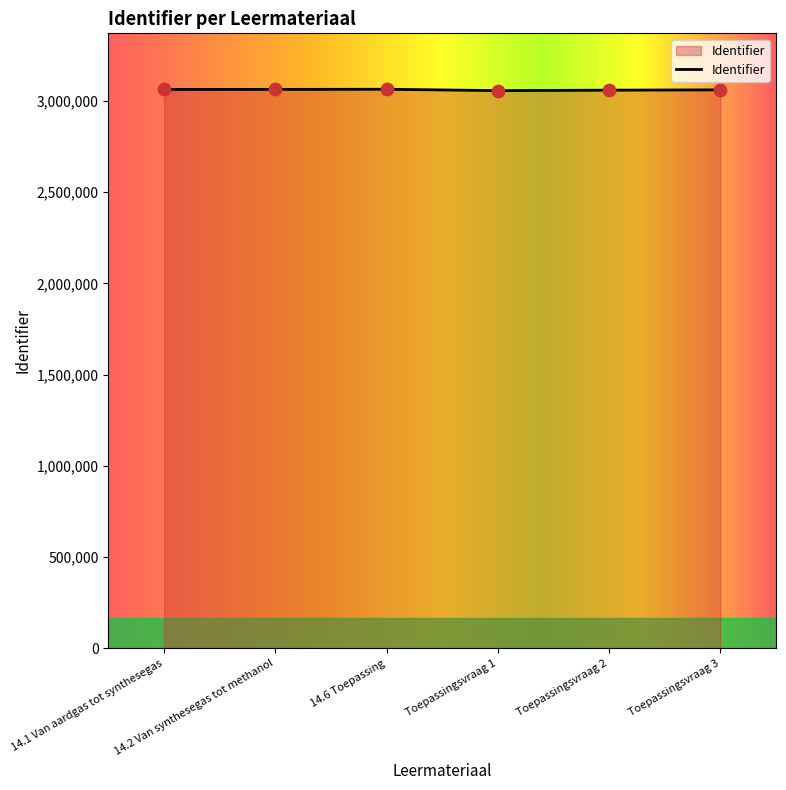

What is the change in value from 14.1 Van aardgas tot synthesegas to Toepassingsvraag 3?

-2500